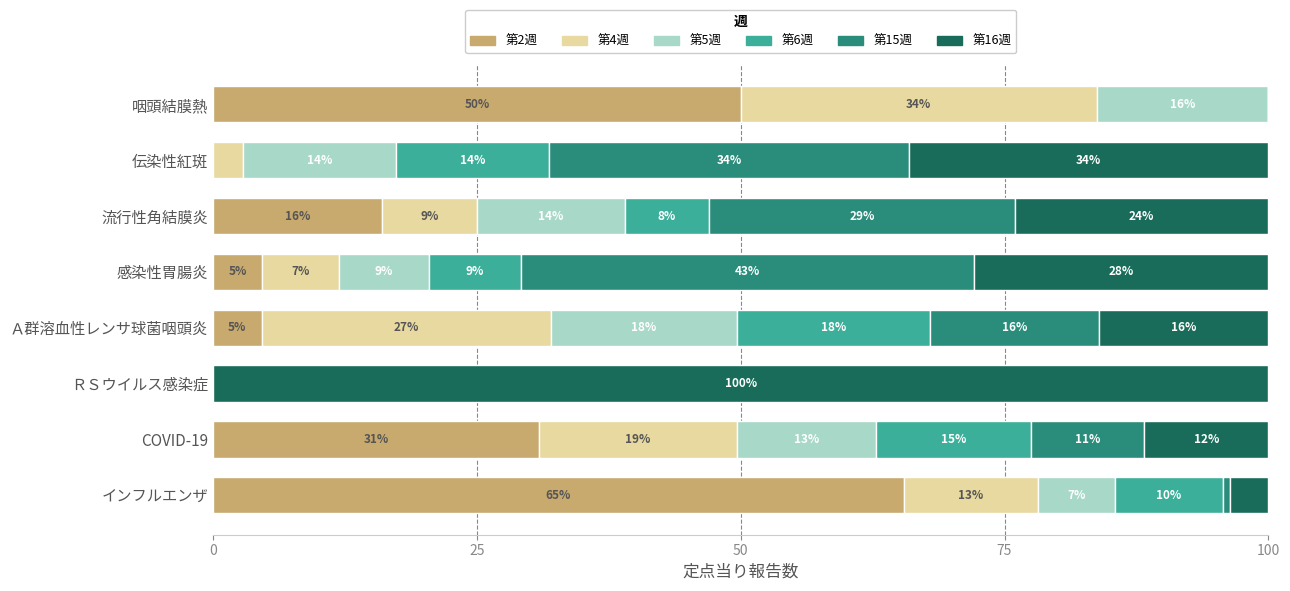

What is the highest value of the 第2週 series?

65.4